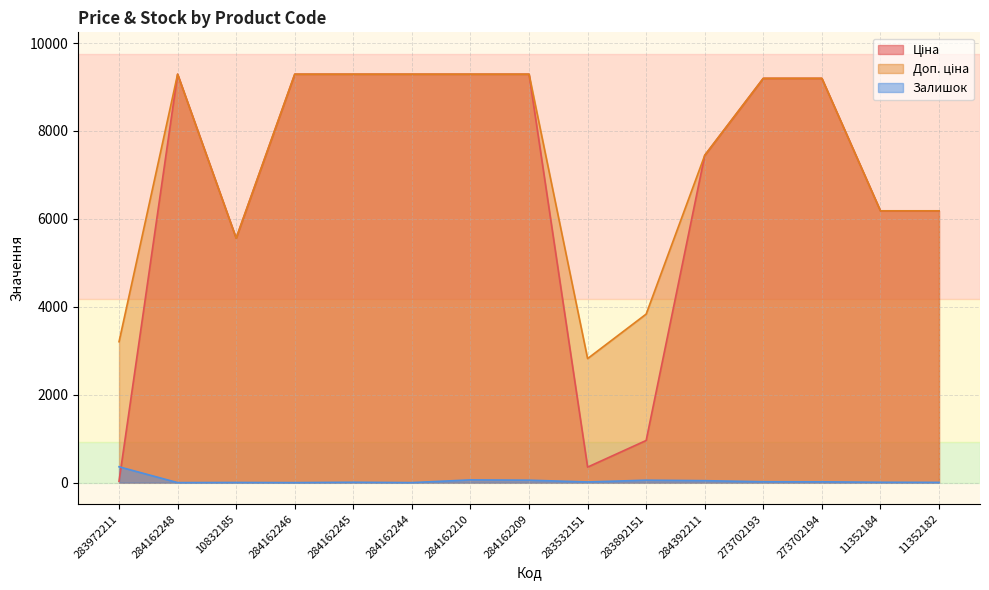

True or false: Залишок and Доп. ціна cross at least once.

False